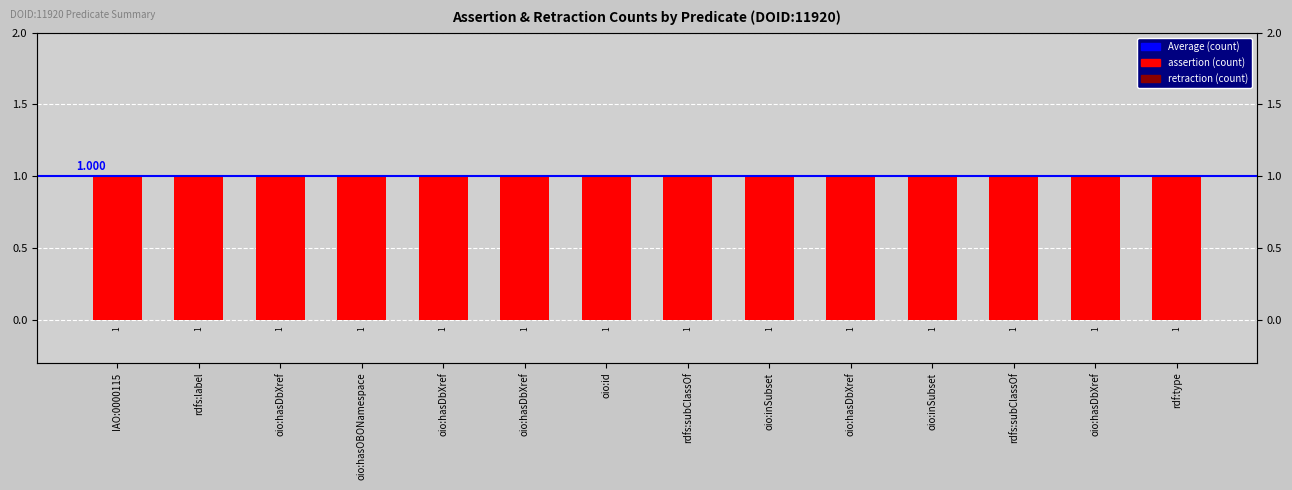

At which category is the sum across all series the highest?

IAO:0000115